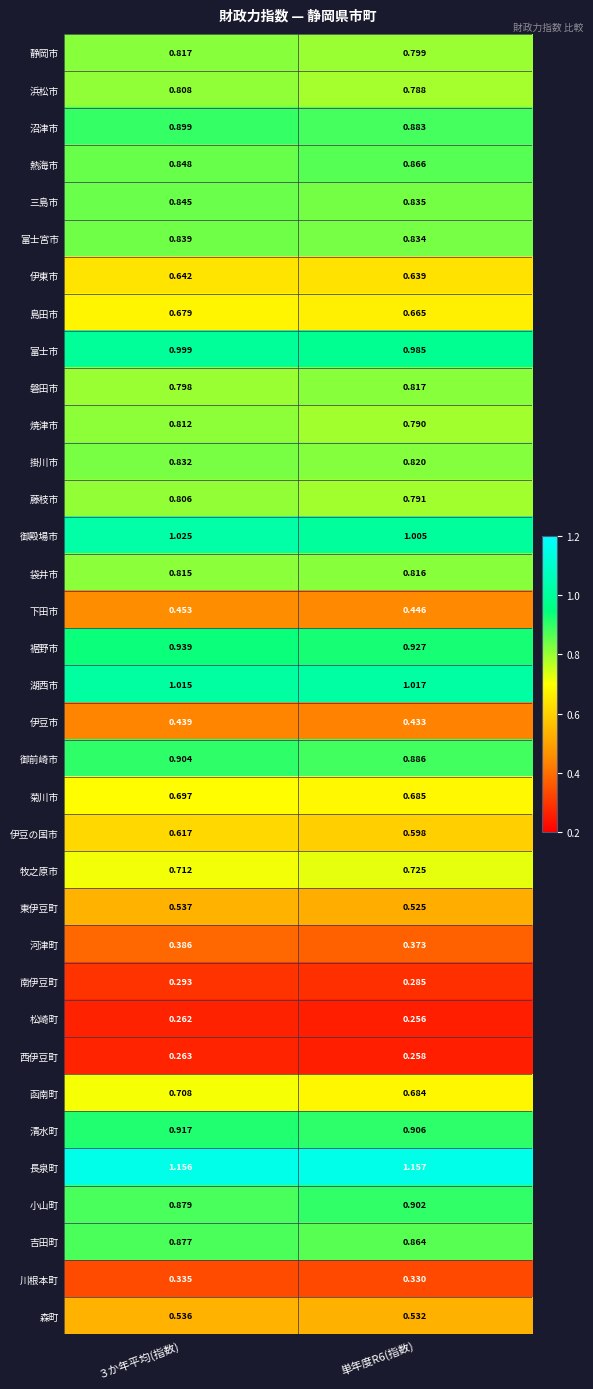

Is the value of 御前崎市 at ３か年平均(指数) greater than the value of 長泉町 at 単年度R6(指数)?

No